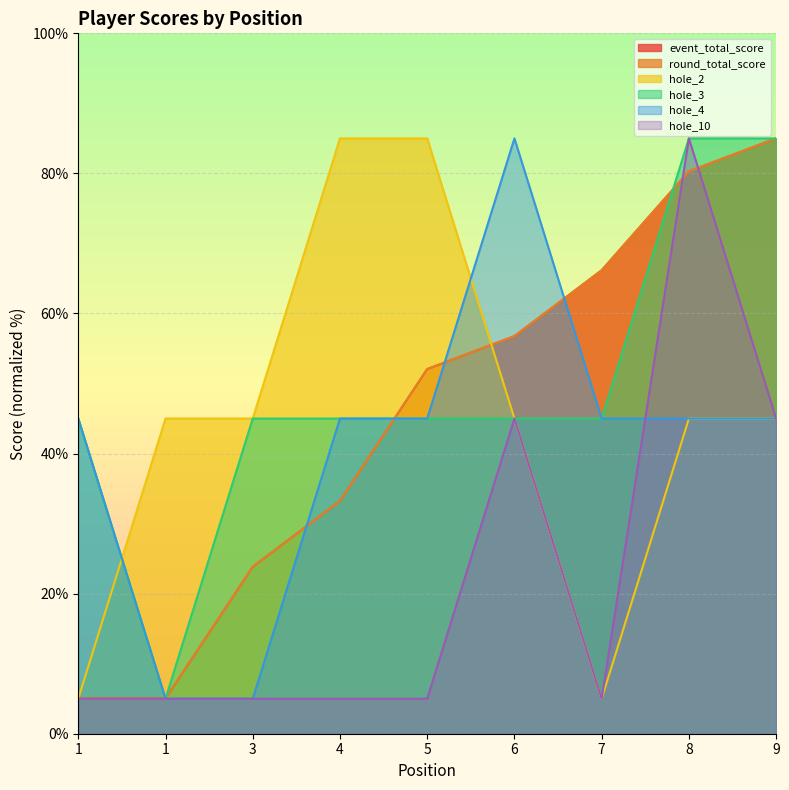

The hole_4 series shows 45.0 at 7. True or false?

True